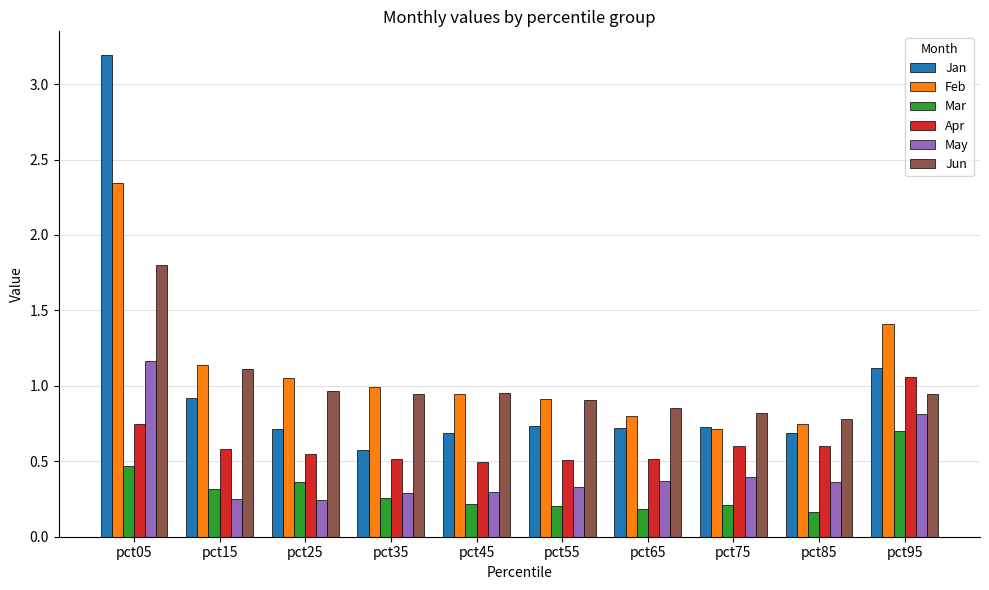

What is the maximum value shown in the chart?

3.2